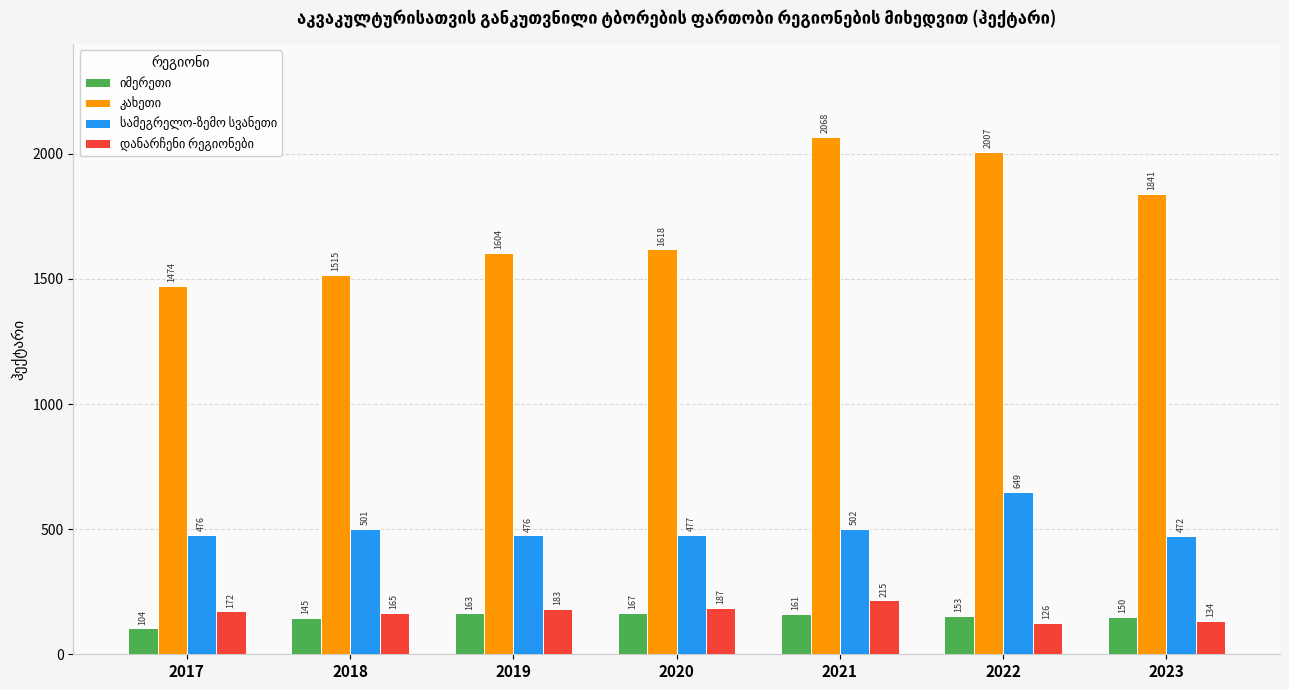

Which label corresponds to the smallest value in the chart?

2017